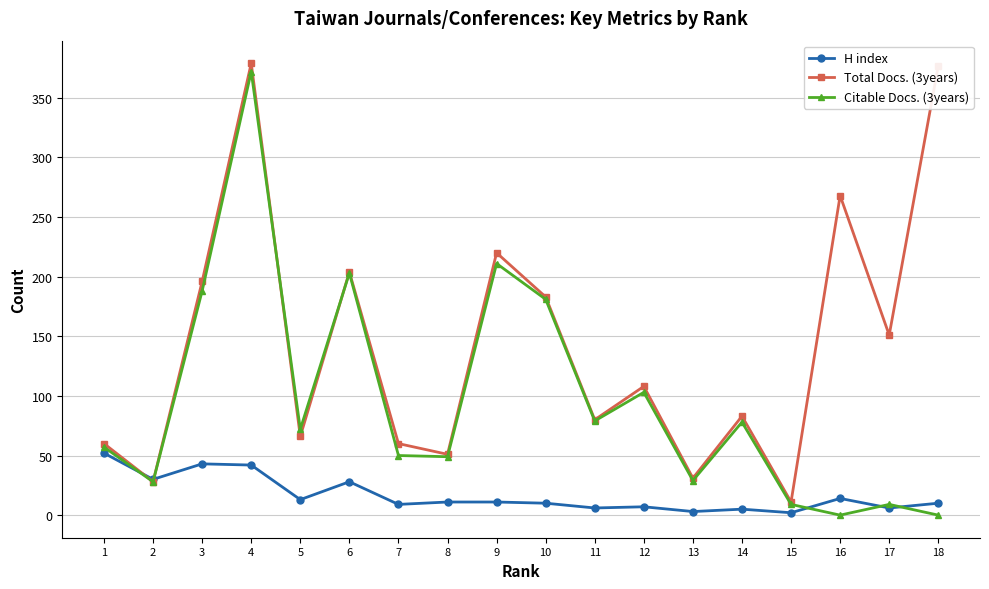

What is the greatest value displayed?

379